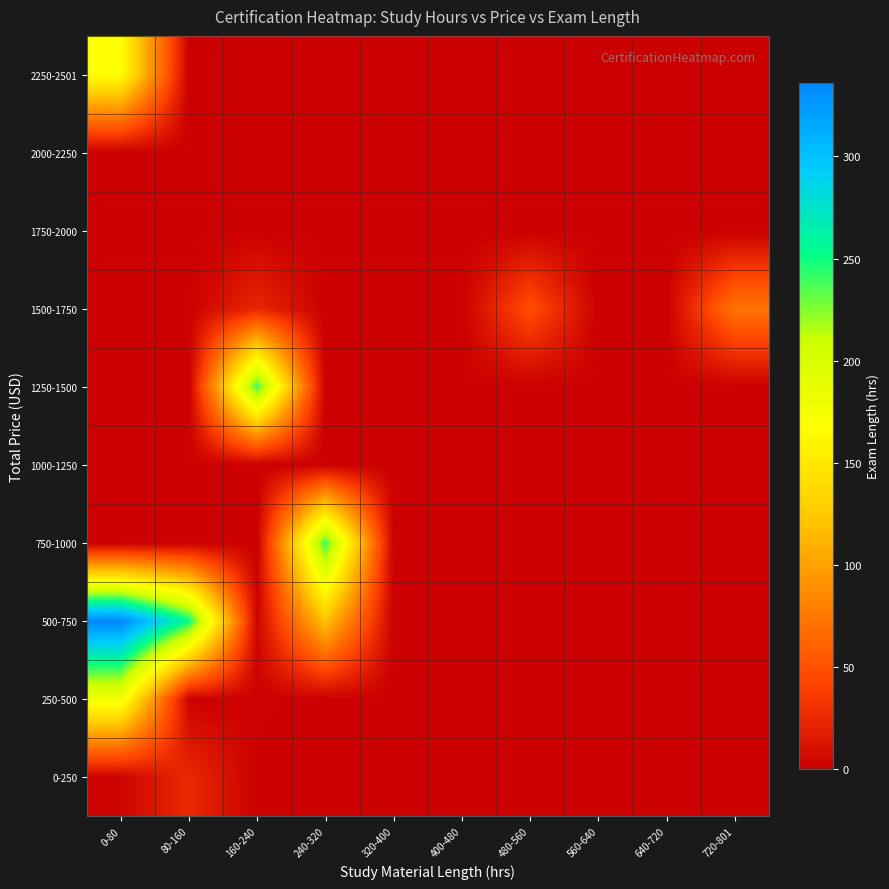

Between 80-160 and 480-560, which series saw the biggest shift?

500-750